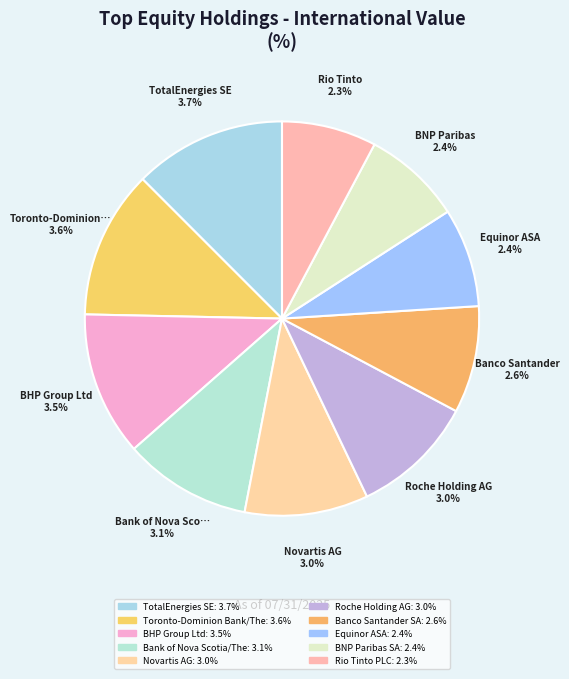

What is the ratio of the value at Rio Tinto PLC to the value at Novartis AG?

0.8